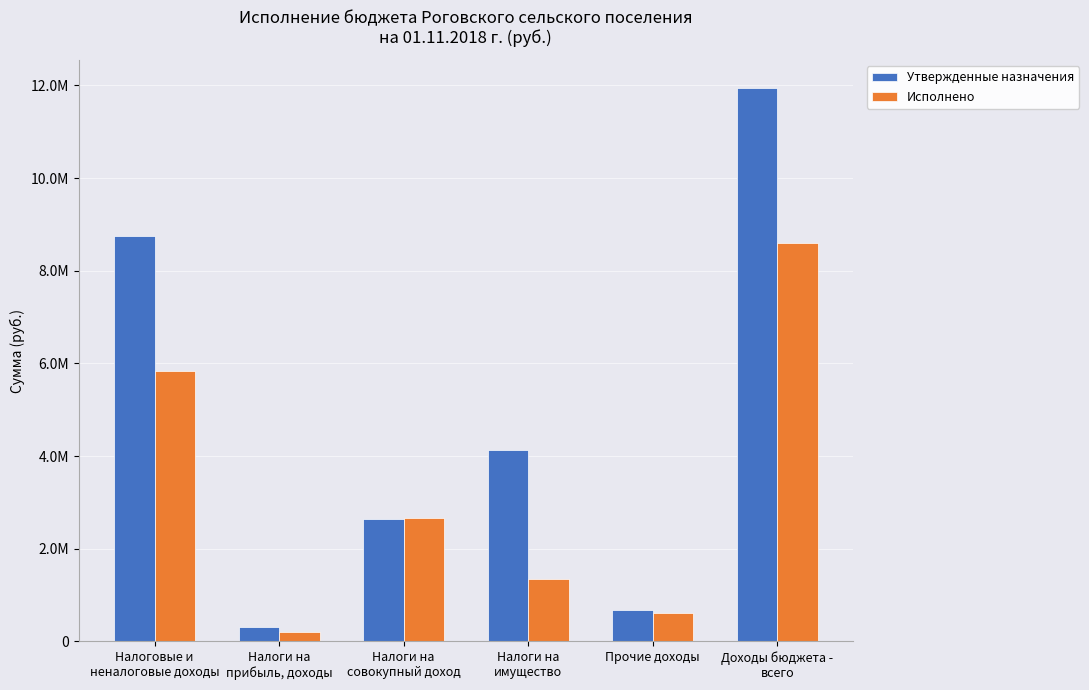

Is it true that Исполнено equals 843017.3 at Прочие доходы?

False